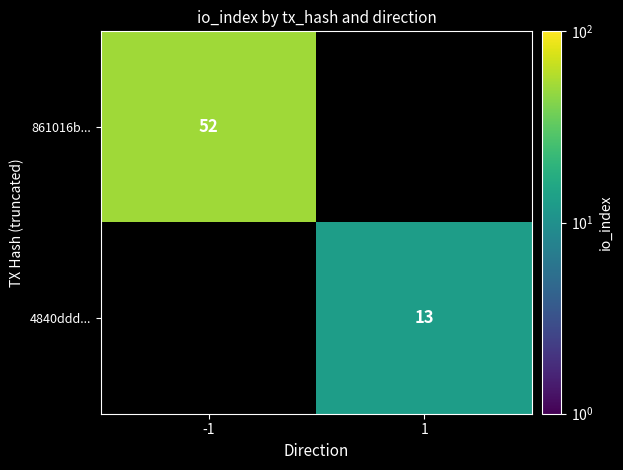

What is the maximum value shown in the chart?

52.0